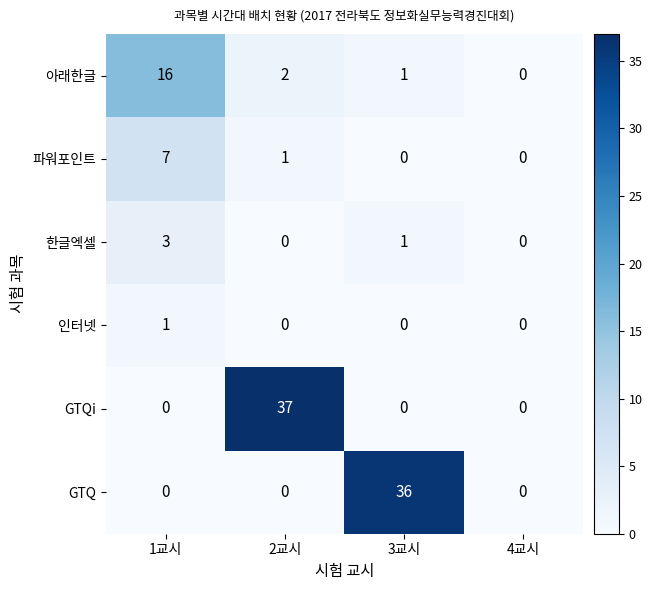

Reading left to right, extract all data points from this chart.

아래한글: 1교시=16	2교시=2	3교시=1	4교시=0
파워포인트: 1교시=7	2교시=1	3교시=0	4교시=0
한글엑셀: 1교시=3	2교시=0	3교시=1	4교시=0
인터넷: 1교시=1	2교시=0	3교시=0	4교시=0
GTQi: 1교시=0	2교시=37	3교시=0	4교시=0
GTQ: 1교시=0	2교시=0	3교시=36	4교시=0